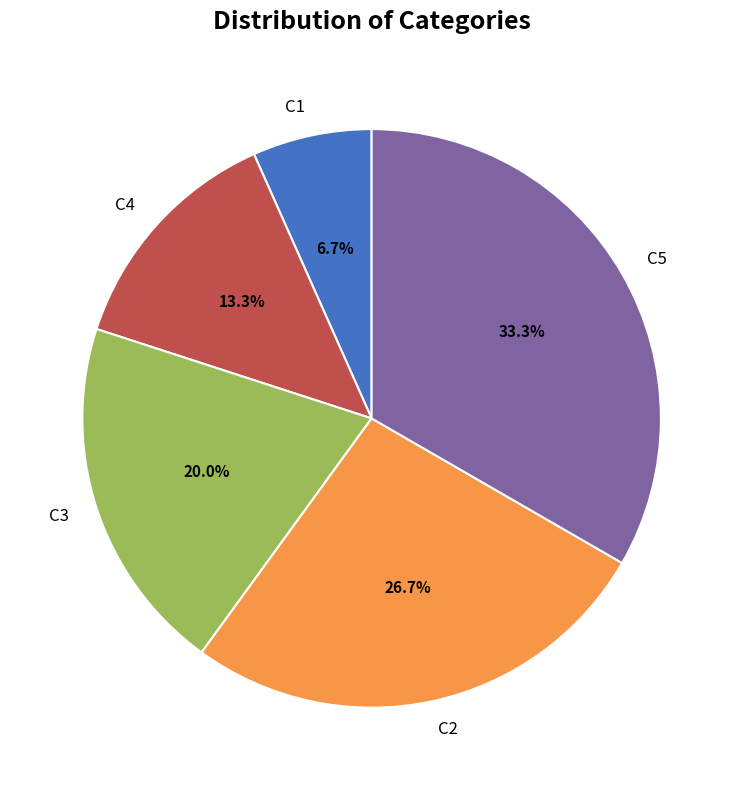

How many slices are in this pie chart?

5